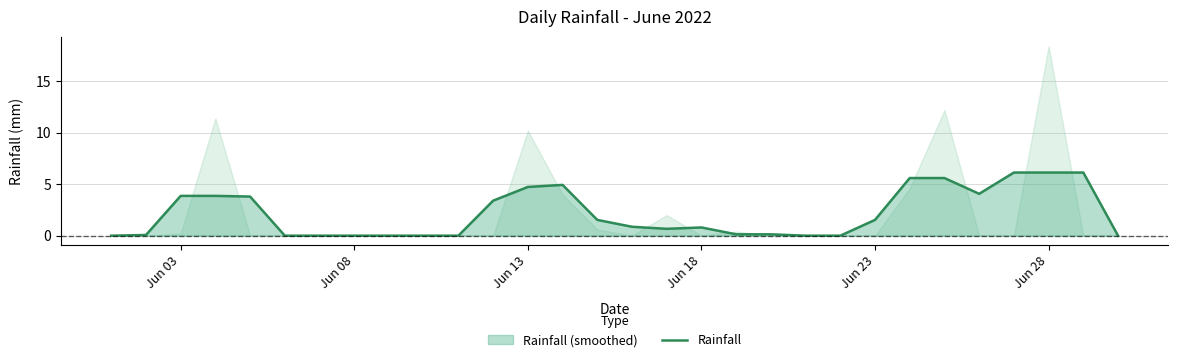

What is the highest value of the Rainfall series?

6.1